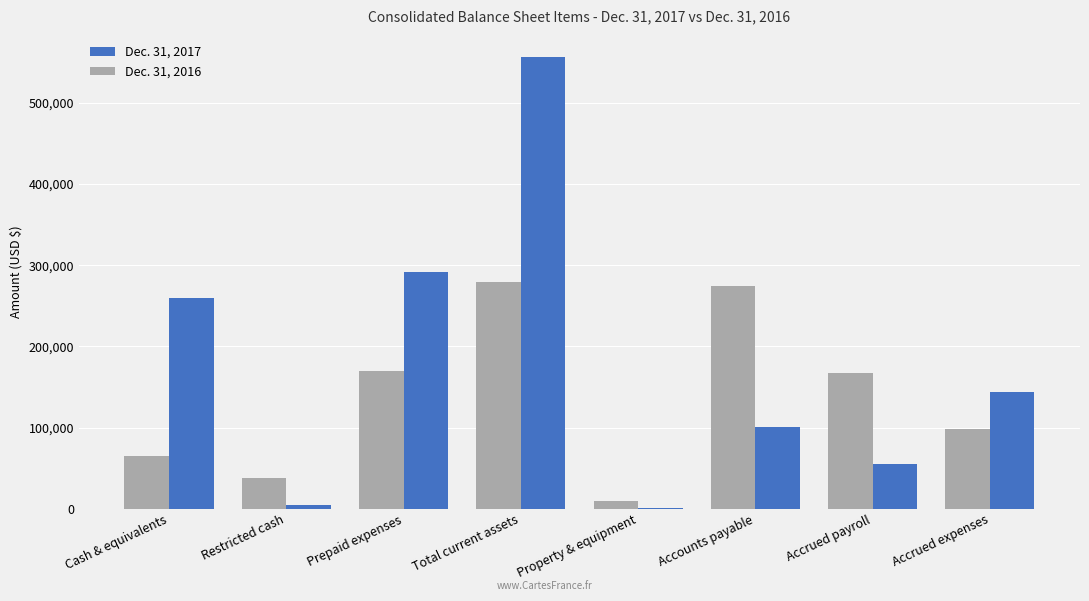

Which series changed the most between Accounts payable and Accrued expenses?

Dec. 31, 2016